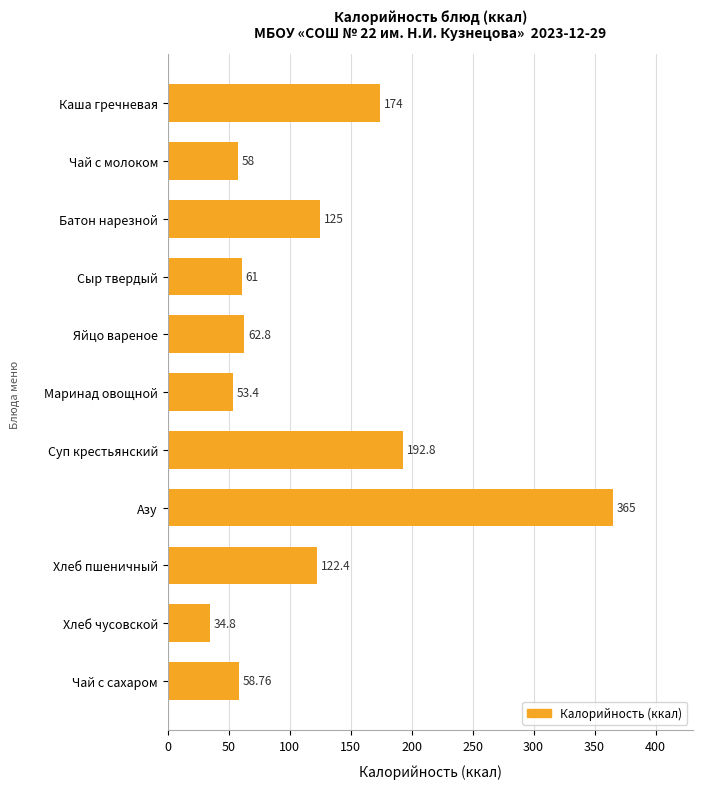

What is the label of the 3rd bar from the bottom?

Хлеб пшеничный